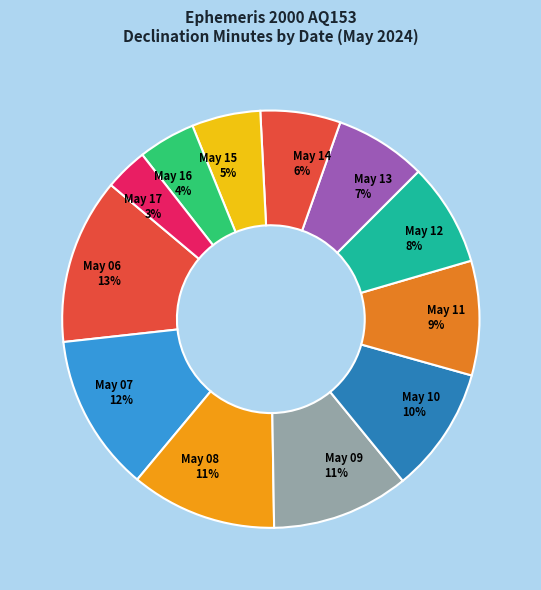

Is the sum of May 10 10% and May 13 7% greater than half?

No